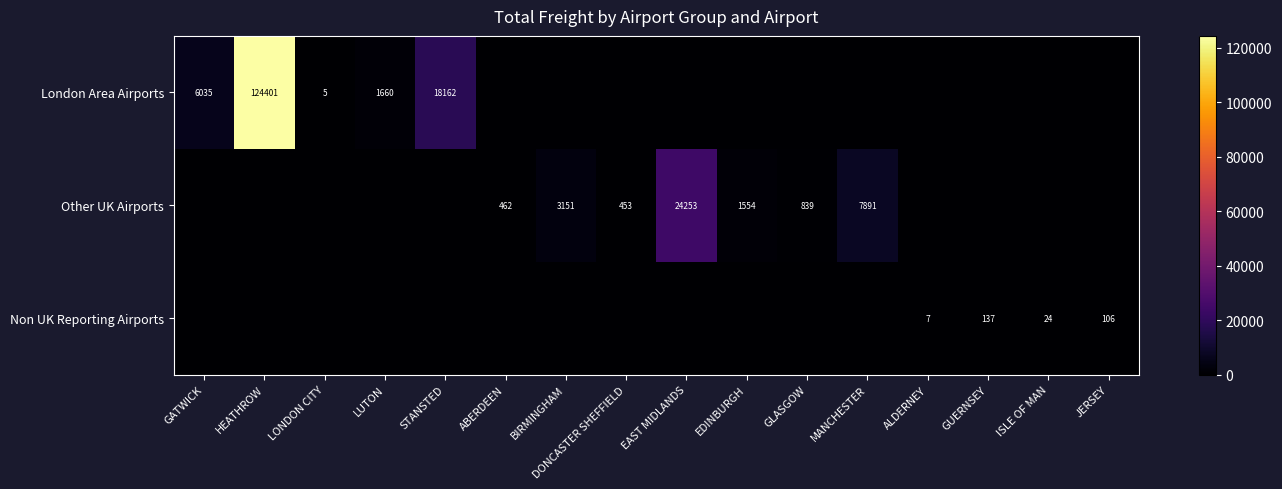

What is the sum of the London Area Airports values at GATWICK and LUTON?

7695